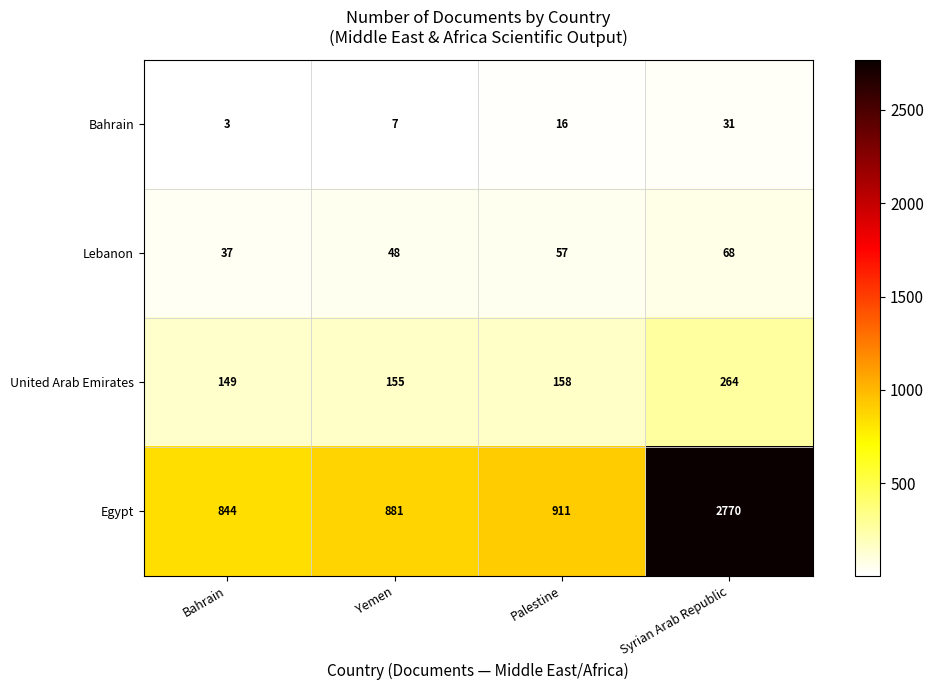

Is it true that Bahrain equals 6 at Palestine?

False